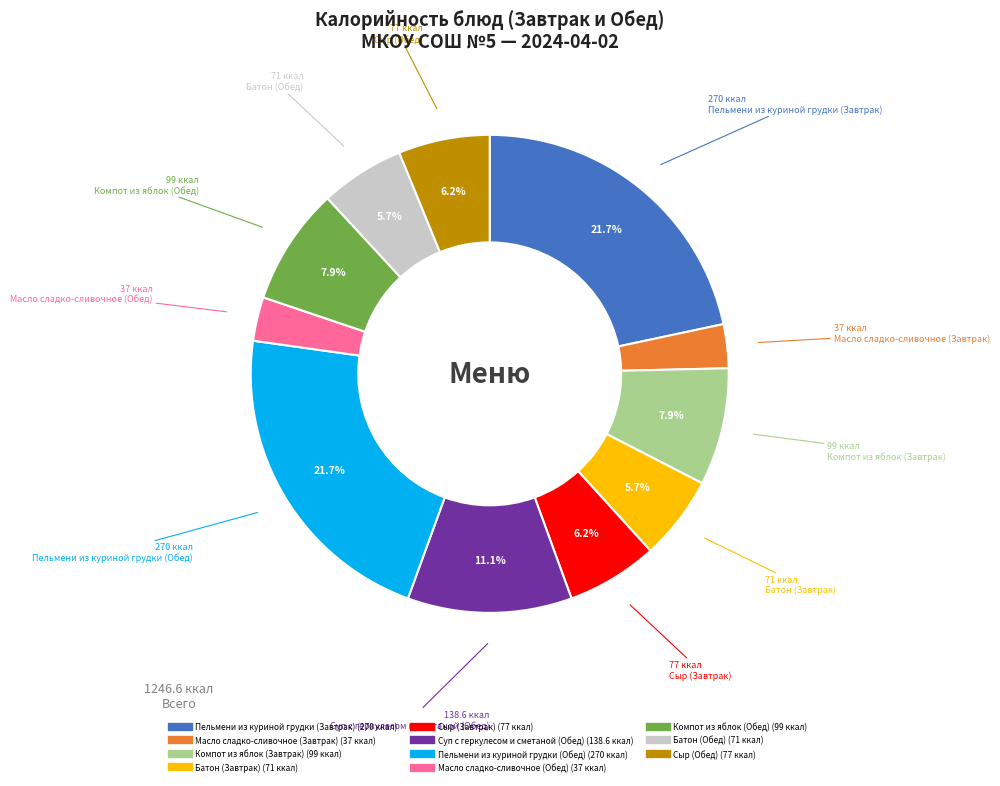

True or false: Сыр (Завтрак) accounts for 6% of the total.

True